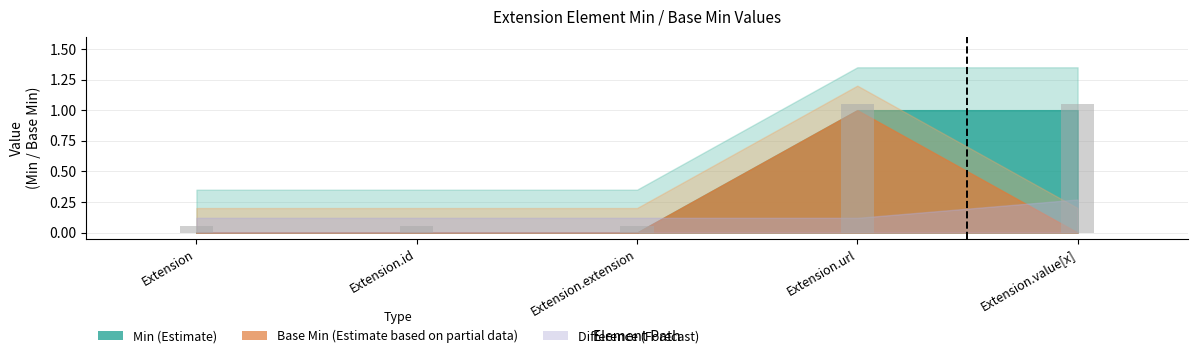

Between Extension.id and Extension.url, which is larger?

Extension.url